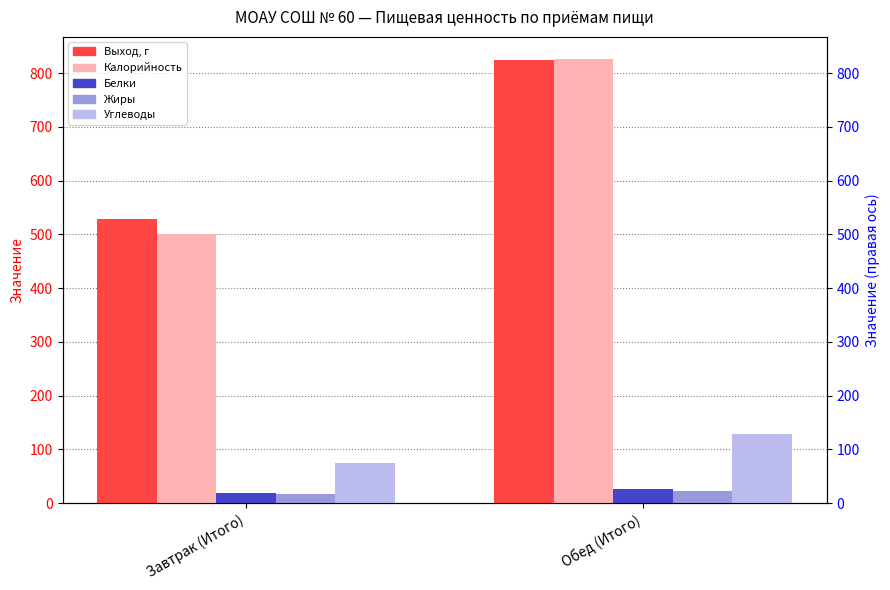

Reading left to right, list all the values displayed in this chart.

Выход, г: 529	825
Калорийность: 501	826
Белки: 19	27
Жиры: 17	22
Углеводы: 75	129